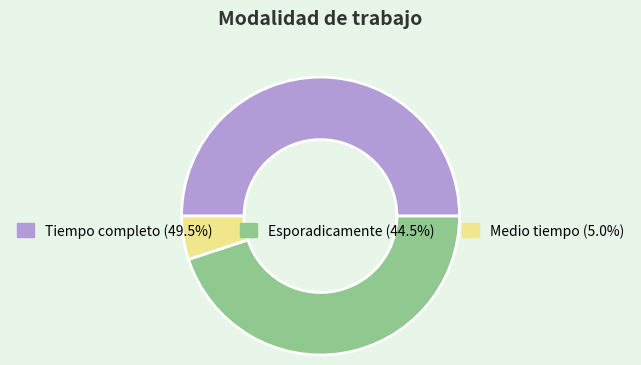

Do Tiempo completo and Medio tiempo together represent more than half of the pie?

Yes